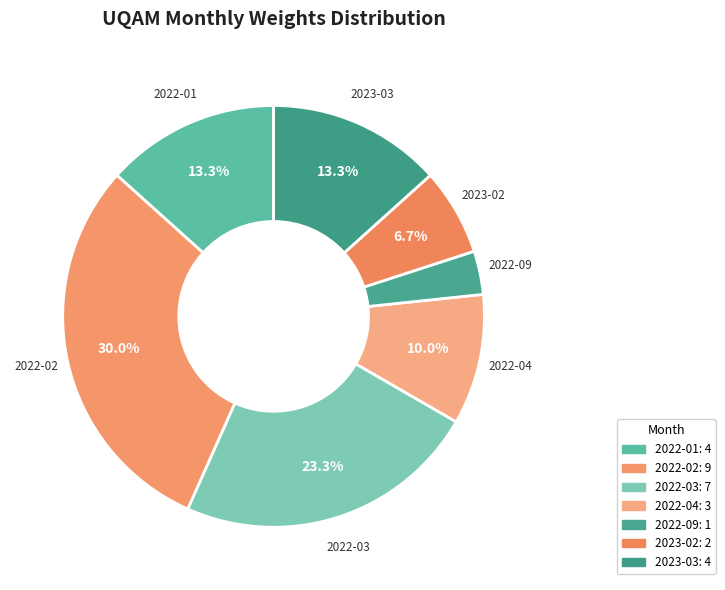

Count the number of slices in the pie.

7